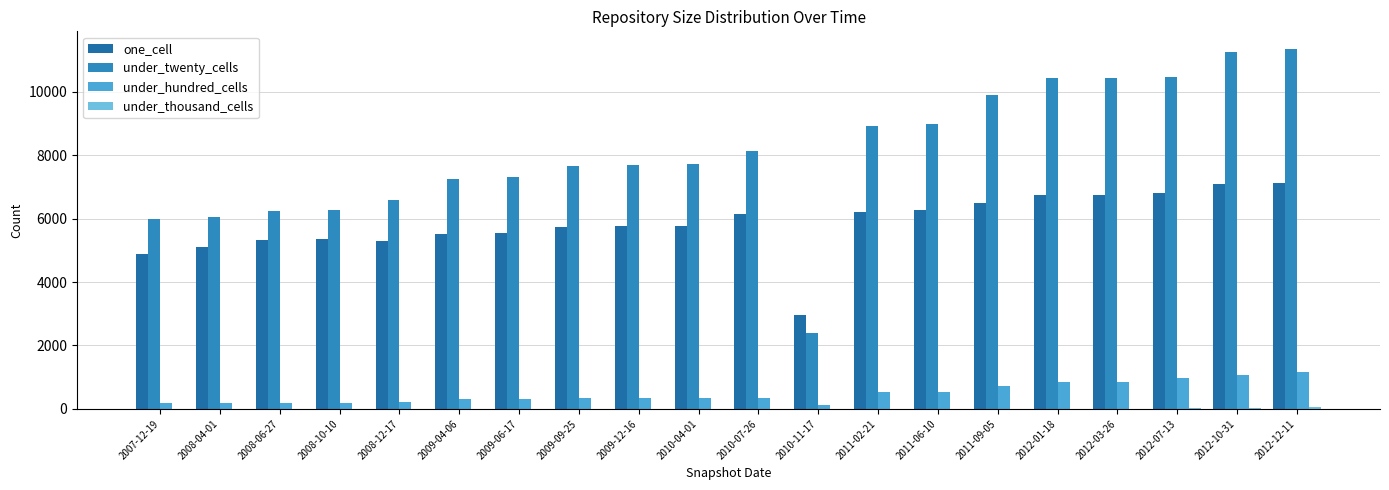

At which category does the chart reach its peak across all series?

2012-12-11